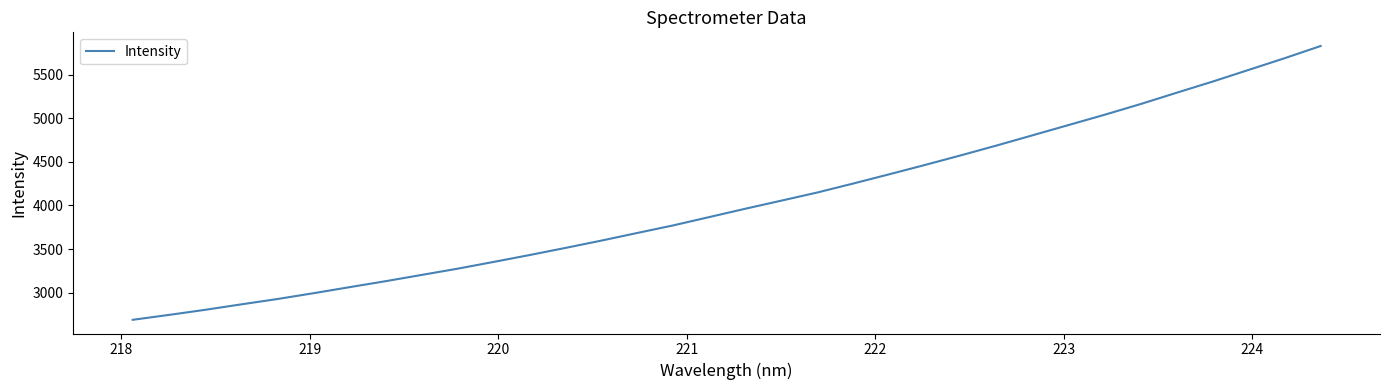

What is the difference between the maximum and minimum values?

3140.6